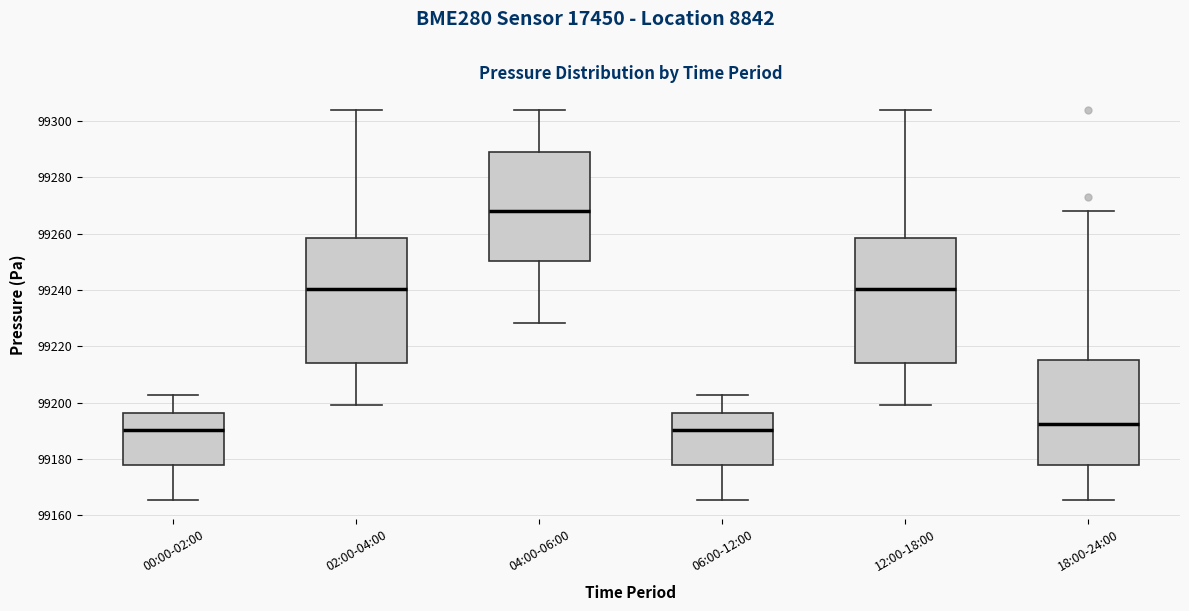

Reading left to right, read every box against the y-axis: the position of its median line, the range the box covers, and the ends of its whiskers. The values are not printed on the chart, so give them approximately, as read against the axis.

00:00-02:00: median 99190, box 99178 to 99196, whiskers 99166 to 99202
02:00-04:00: median 99240, box 99214 to 99258, whiskers 99200 to 99304
04:00-06:00: median 99268, box 99250 to 99288, whiskers 99228 to 99304
06:00-12:00: median 99190, box 99178 to 99196, whiskers 99166 to 99202
12:00-18:00: median 99240, box 99214 to 99258, whiskers 99200 to 99304
18:00-24:00: median 99192, box 99178 to 99216, whiskers 99166 to 99268